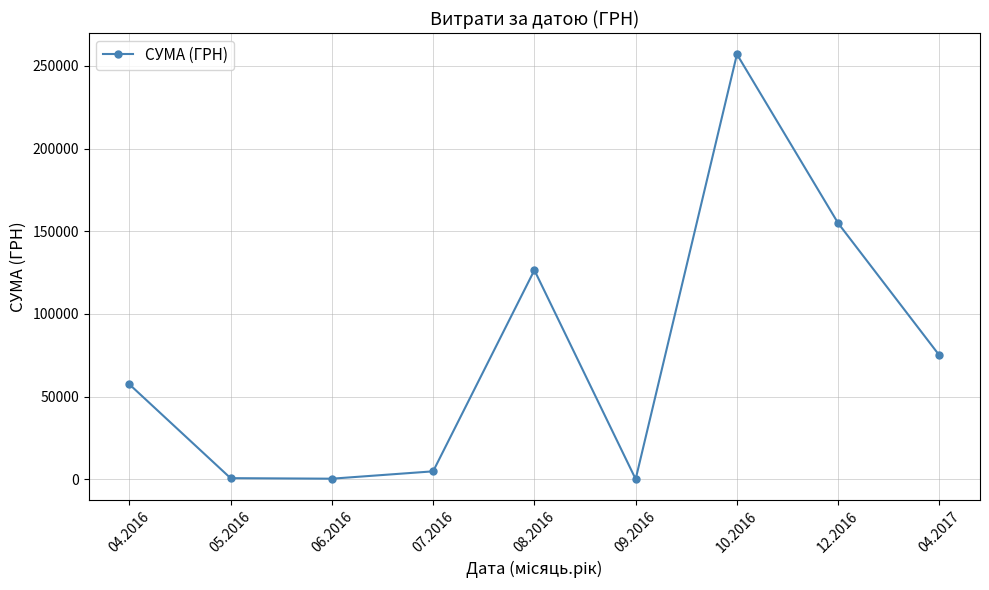

What is the value of the 6th point from the left?

84.5